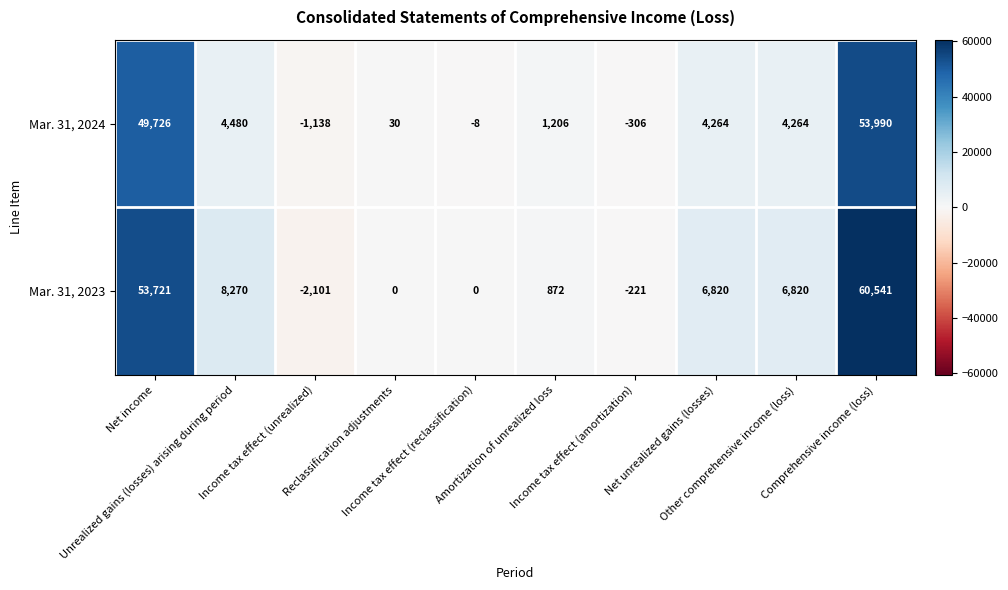

At Net income, list the series in order from largest to smallest.

Mar. 31, 2023, Mar. 31, 2024